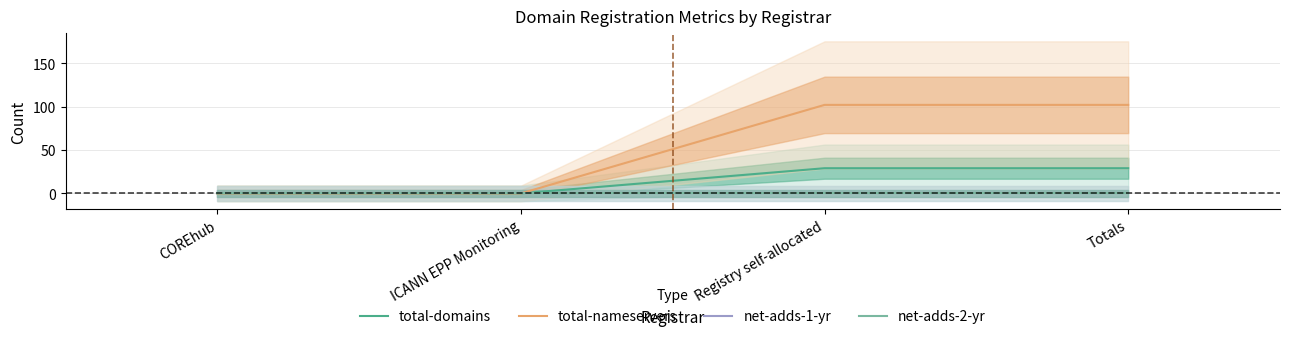

At how many categories does at least one series exceed 32?

2